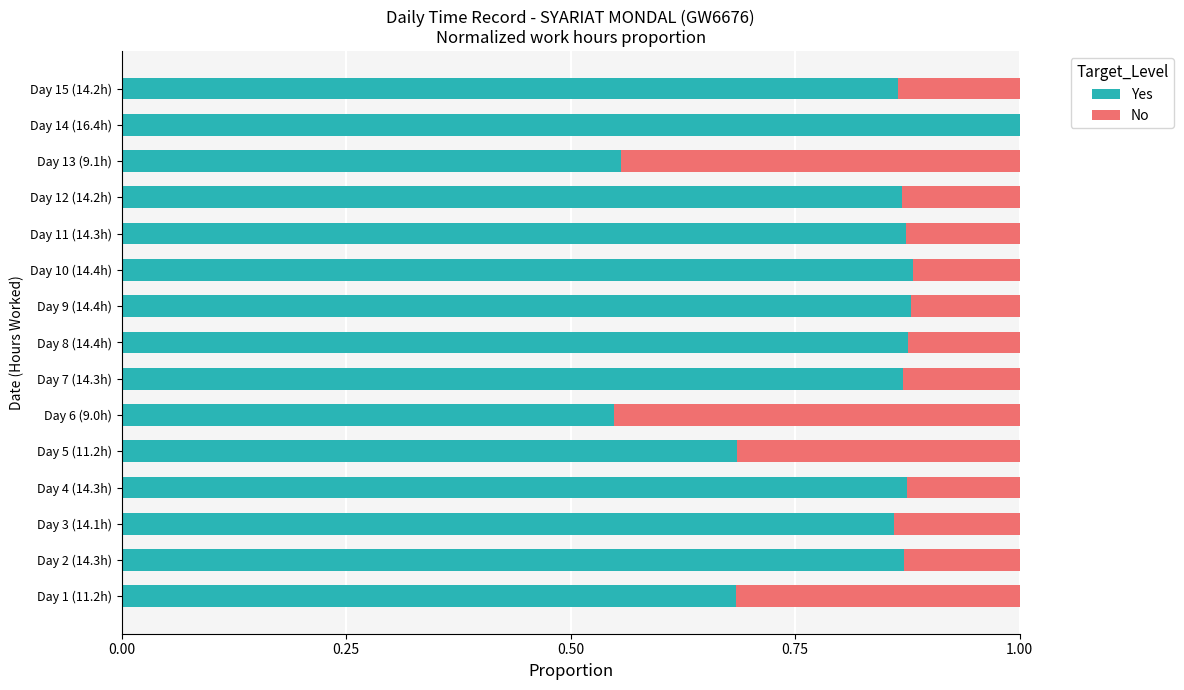

What is the total value across all series at Day 3 (14.1h)?

1.0